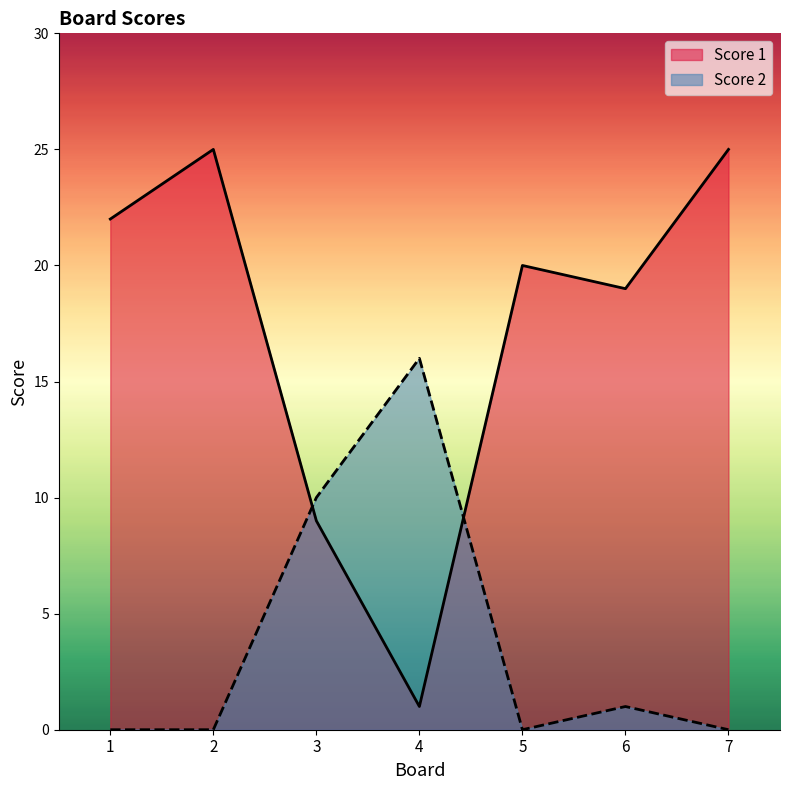

Which series has the largest total across all categories?

Score 1